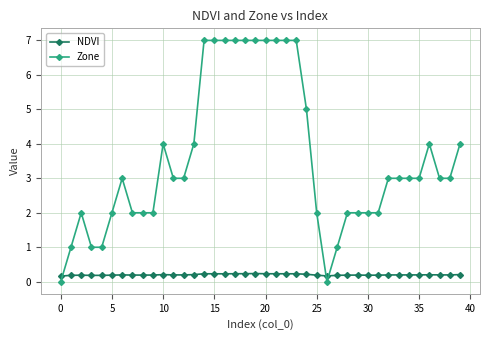

What is the value of the NDVI point at the 16th from the left?

0.2